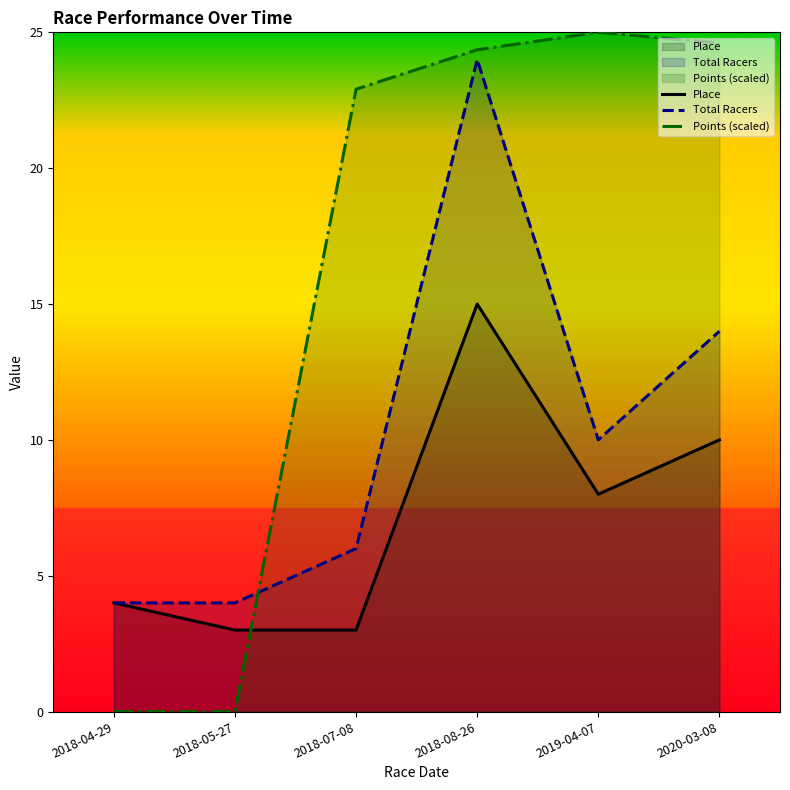

What is the difference between the second highest and minimum values in the Points (scaled) series?

24.6